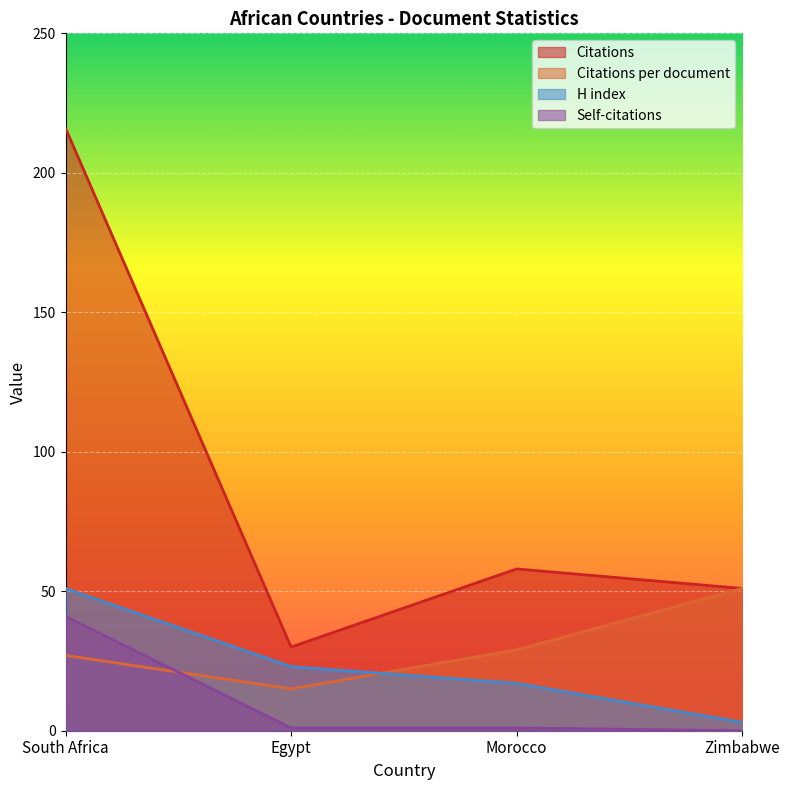

Which category has the highest value in the H index series?

South Africa